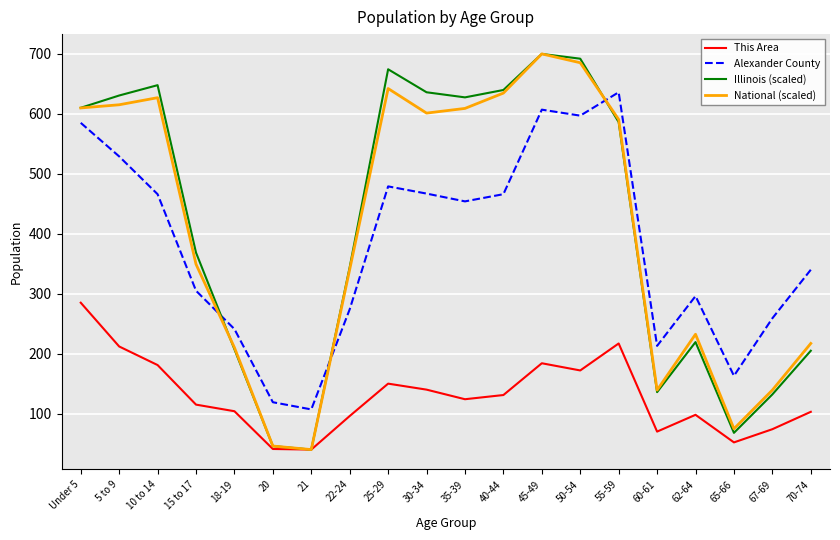

What are all the series names shown in the legend?

This Area, Alexander County, Illinois (scaled), National (scaled)